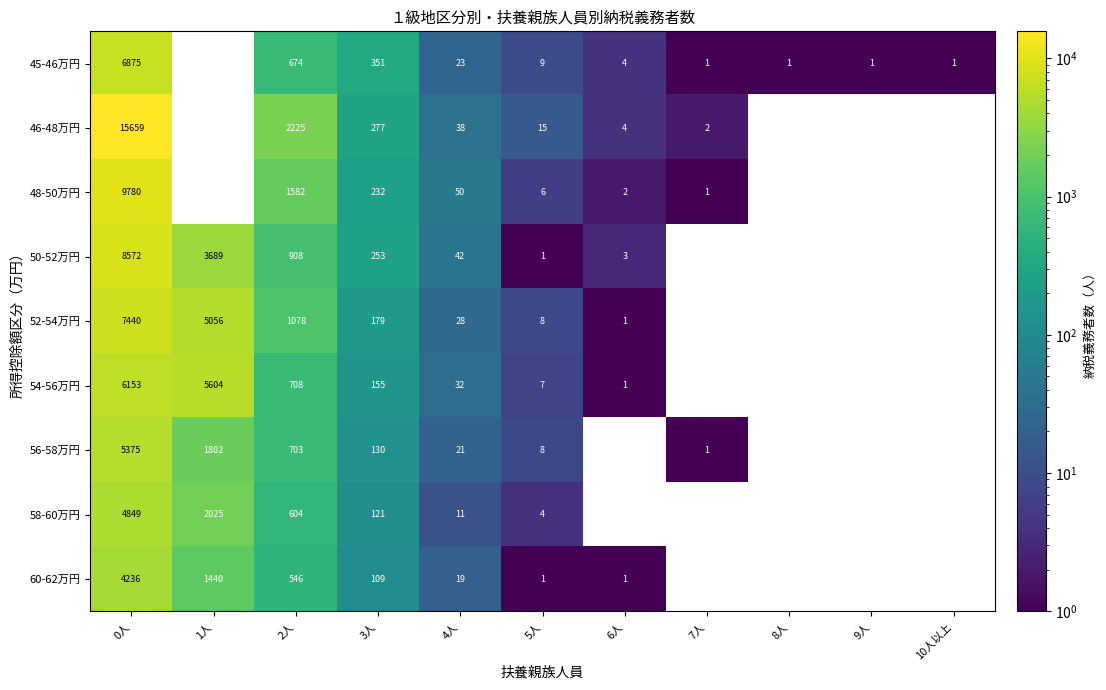

Between 4人 and 6人, which series saw the biggest shift?

48-50万円